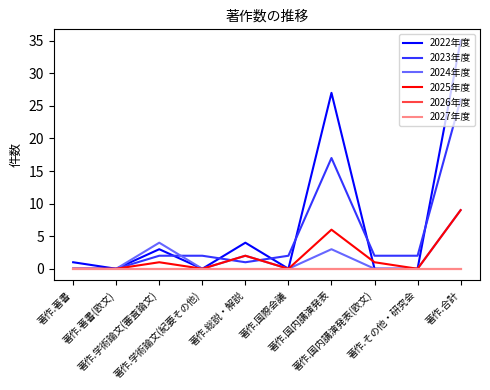

How many interior local peaks does the 2023年度 series have?

1